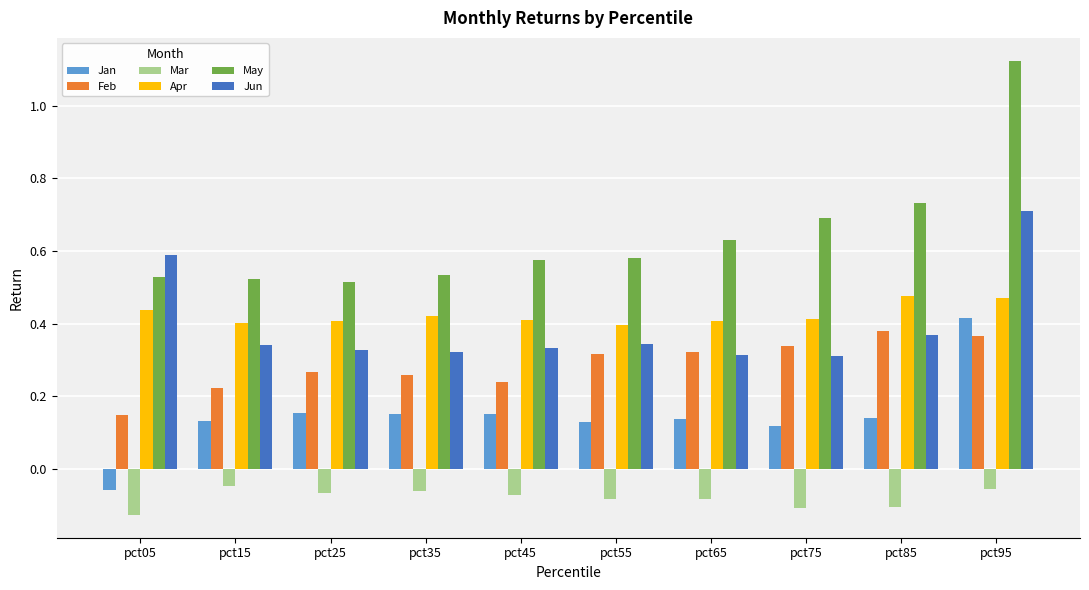

At how many categories does at least one series exceed 0?

10